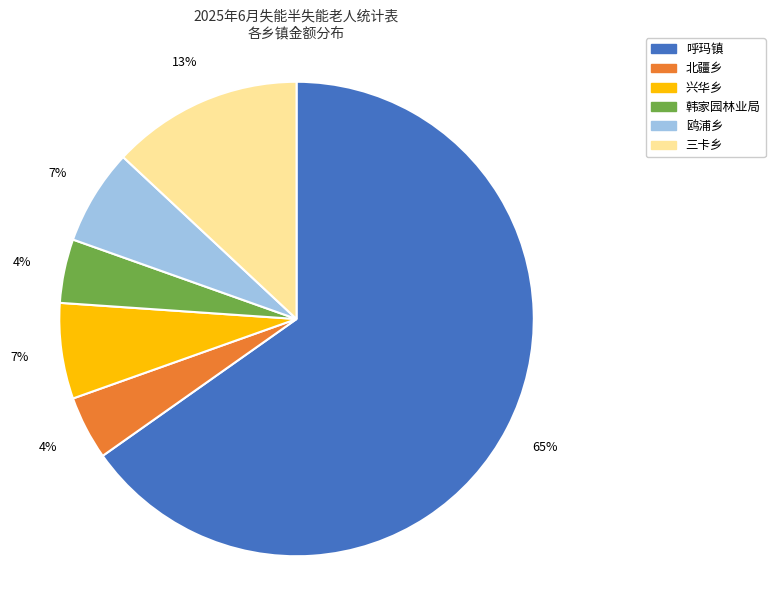

Combined, do 鸥浦乡 and 兴华乡 account for over 50%?

No